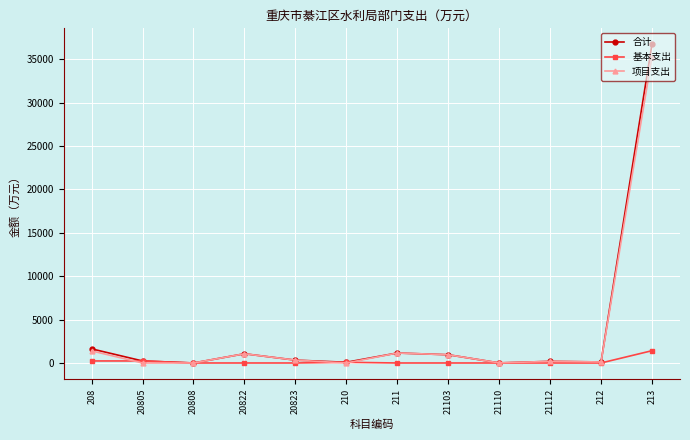

Is it true that 基本支出 equals 0.0 at 21103?

True